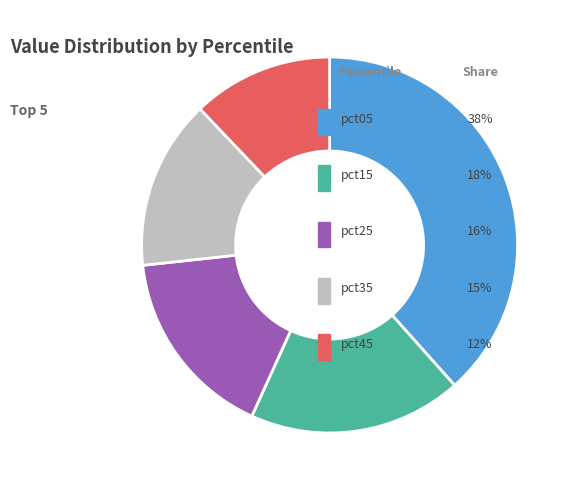

Does any single category account for the majority?

No